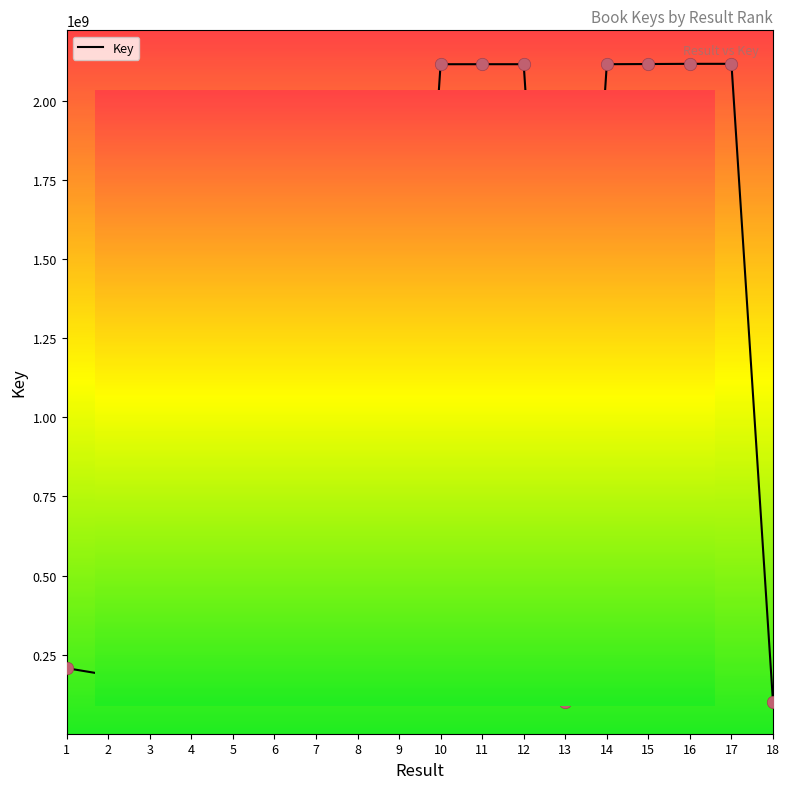

What is the change in value from 7 to 8?

-18922902